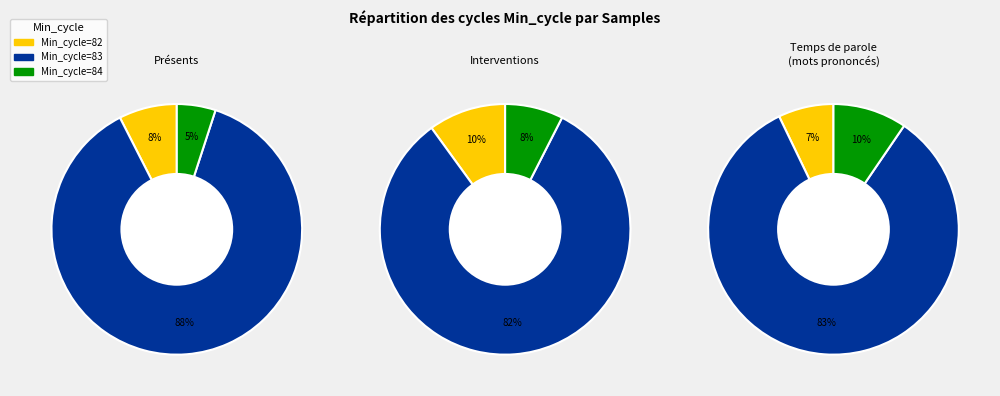

Does 84 represent more than half of the total?

No